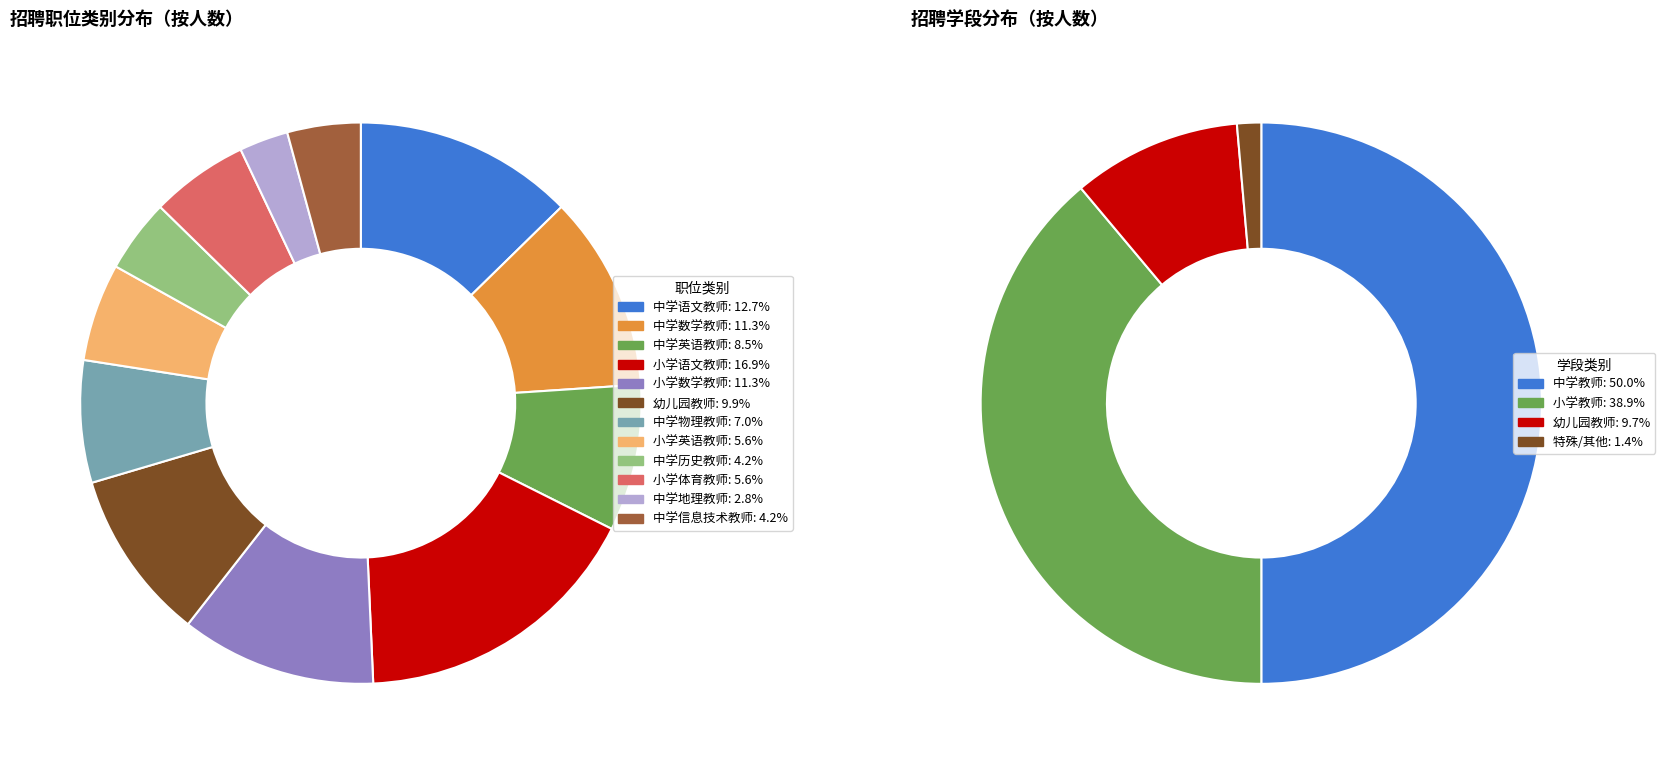

To the nearest percent, what is the combined percentage of 小学英语教师 and 中学历史教师?

10%